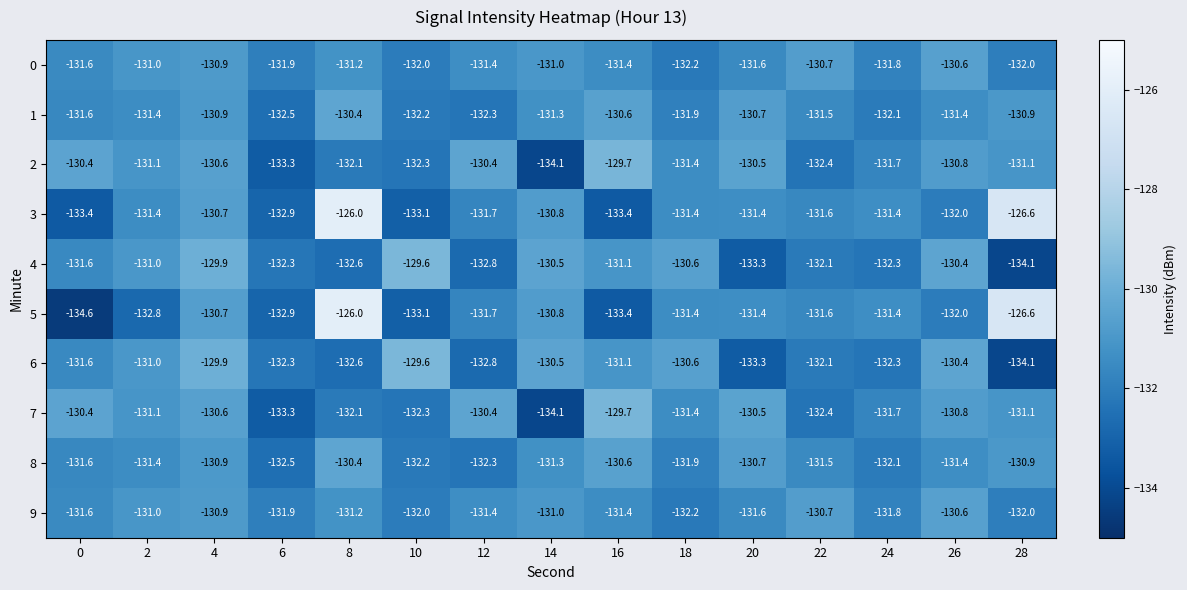

The value of 3 at 8 is -126.0. True or false?

True